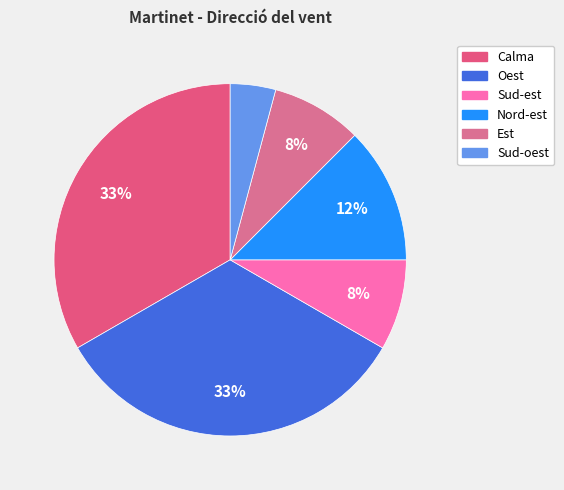

Between Sud-oest and Est, which is larger?

Est